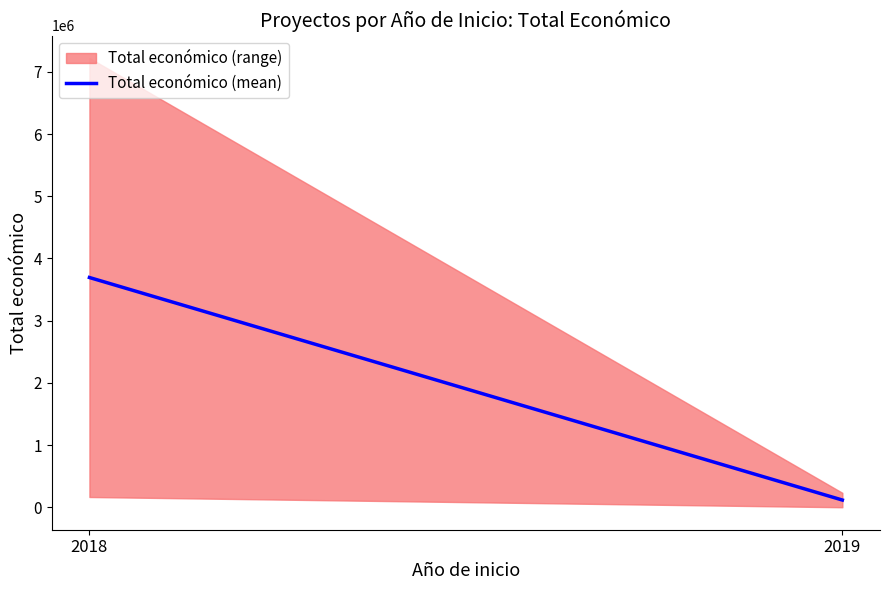

What is the change in value from 2018 to 2019?

-3577814.5